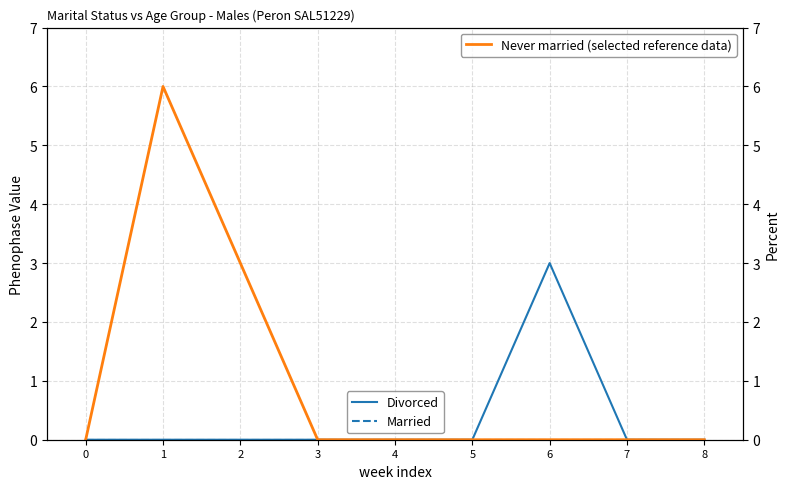

In Divorced, how many points are higher than both neighbors (excluding endpoints)?

1